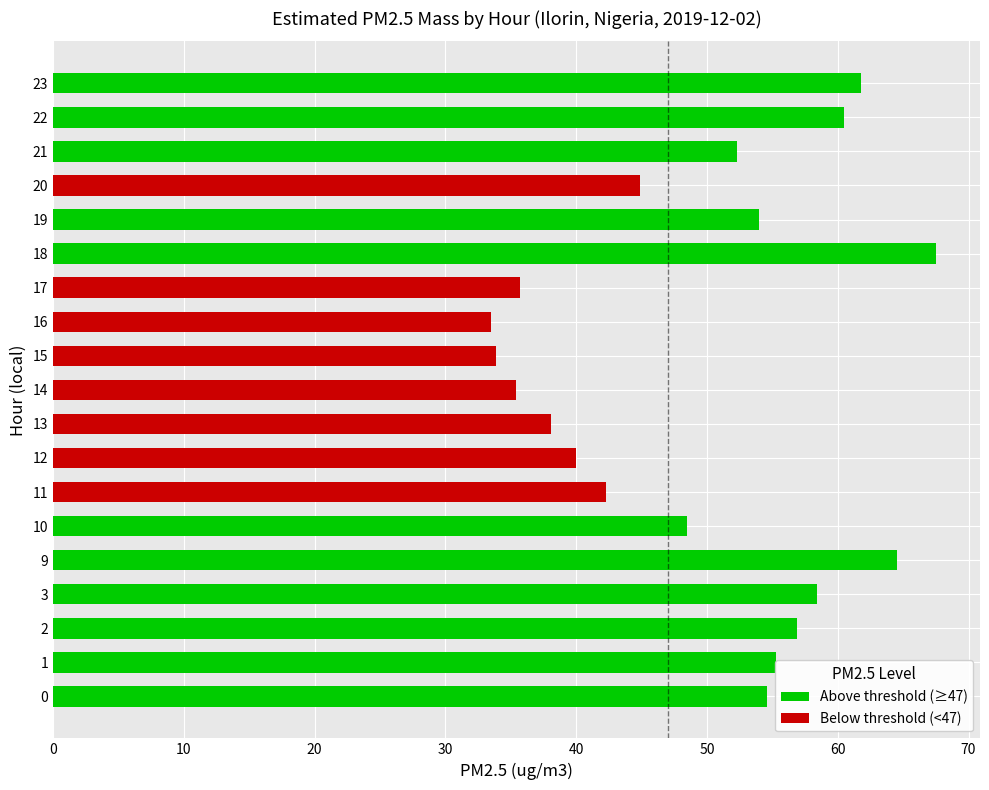

What is the difference between the second highest and second lowest values?

30.6